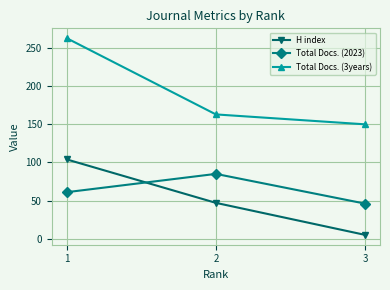

Is it true that Total Docs. (2023) equals 85 at 2?

True